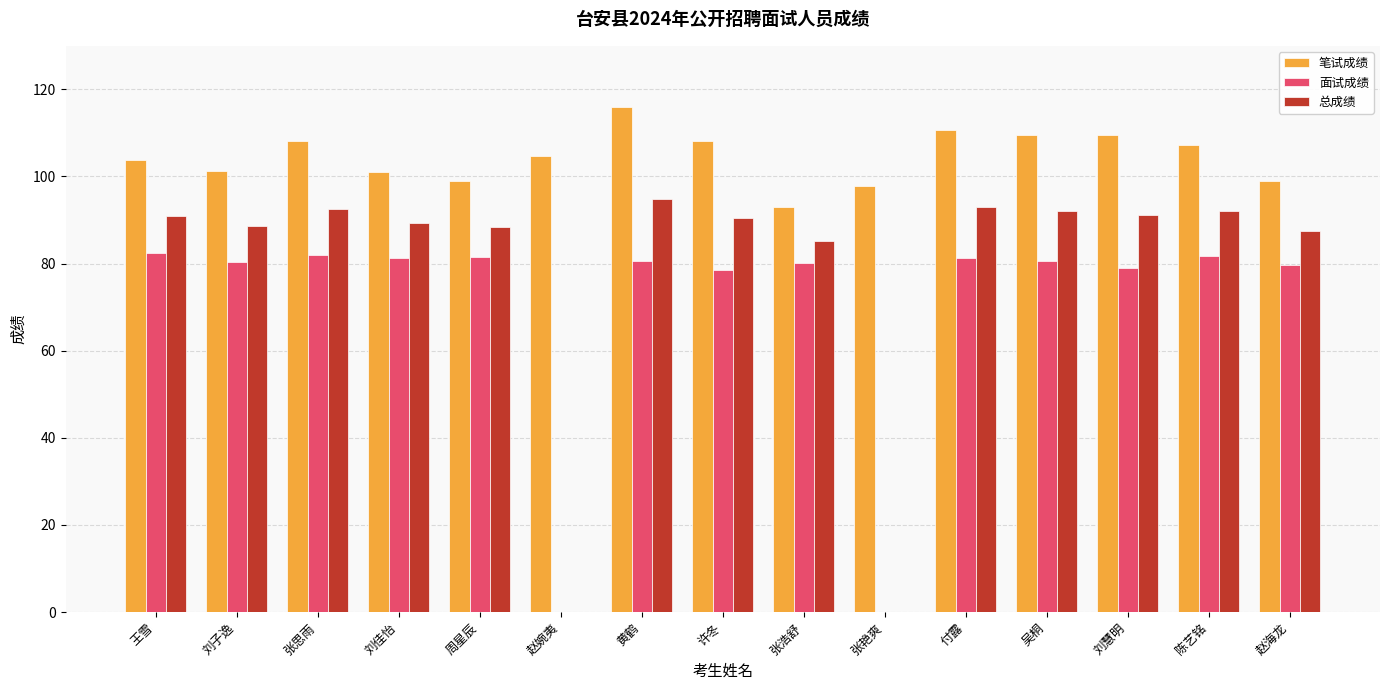

What is the total value across all series at 张思雨?

282.8